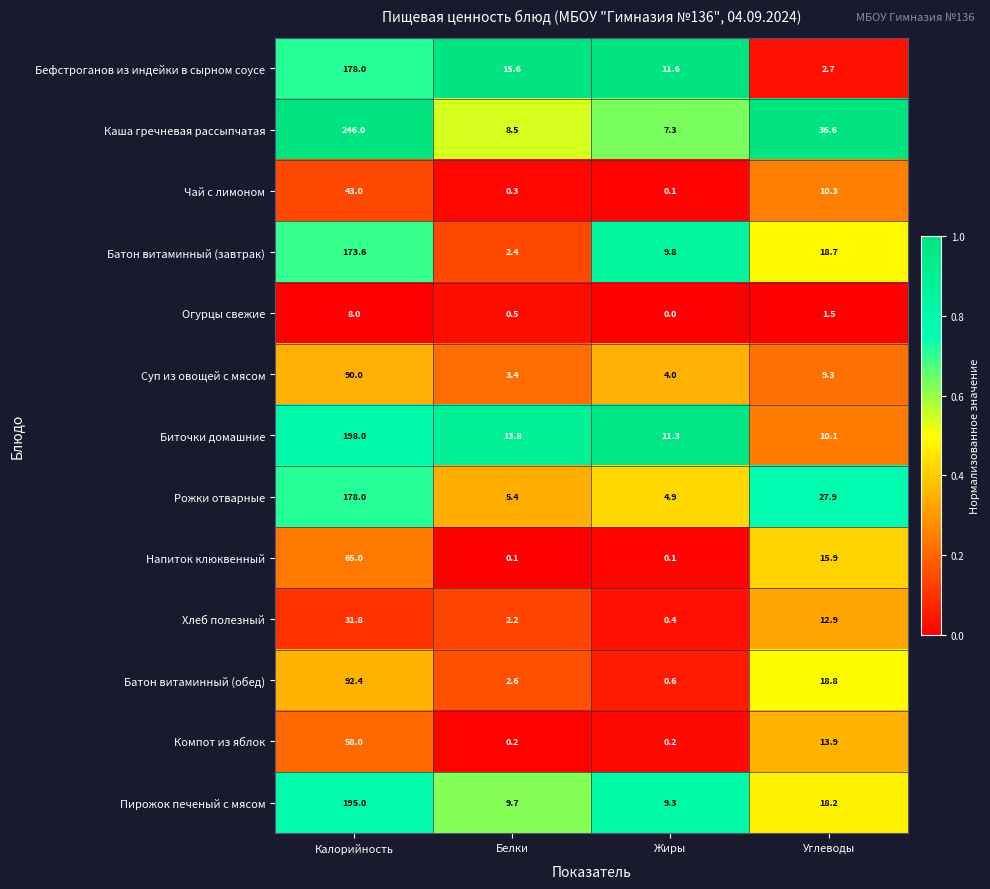

At which label does Батон витаминный (завтрак) first exceed 18?

Калорийность